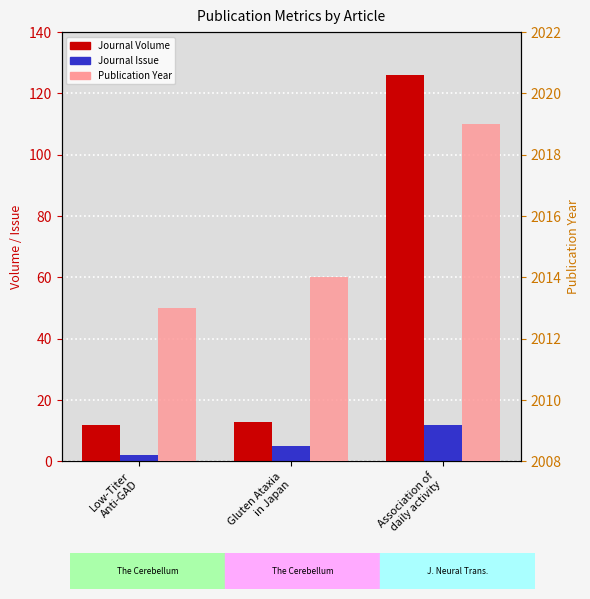

Which category has the highest value in the Journal Issue series?

Association of
daily activity